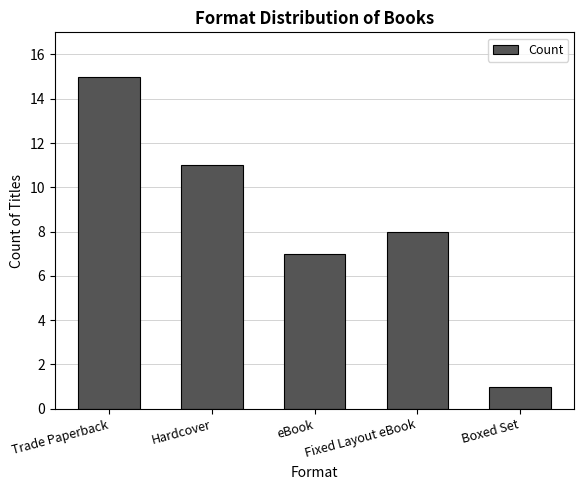

Which has a higher value, Trade Paperback or Fixed Layout eBook?

Trade Paperback